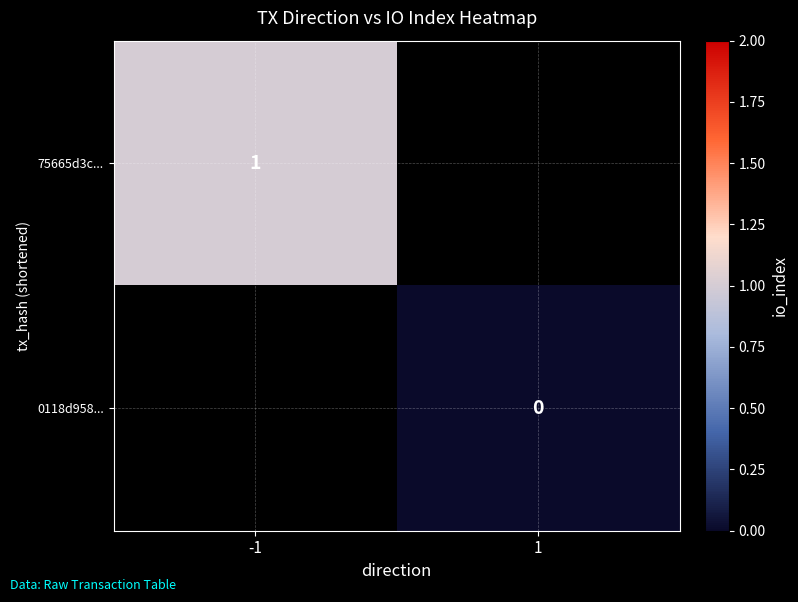

Is the value of 0118d958... at 1 greater than the value of 75665d3c... at -1?

No